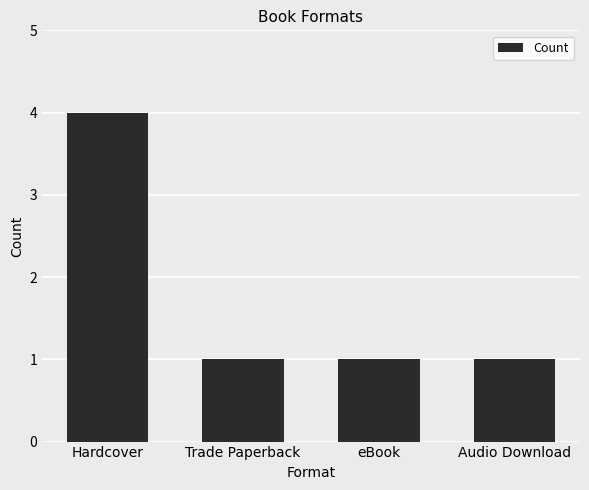

What is the average value?

2